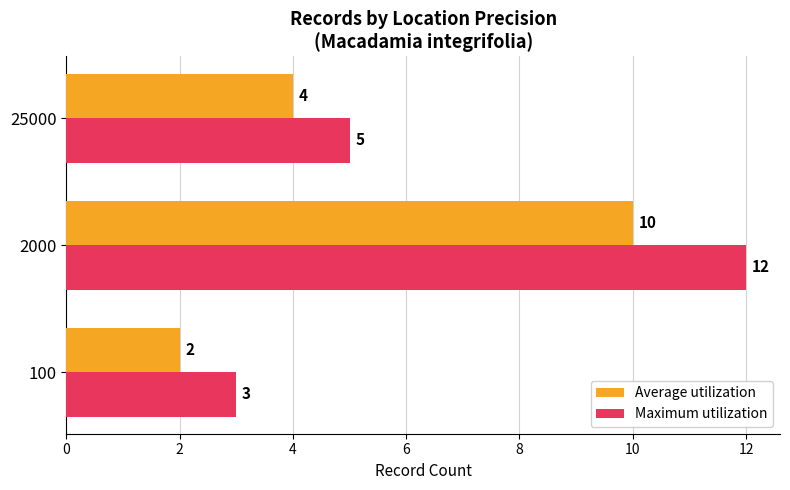

Which series has the largest range (max minus min)?

Maximum utilization